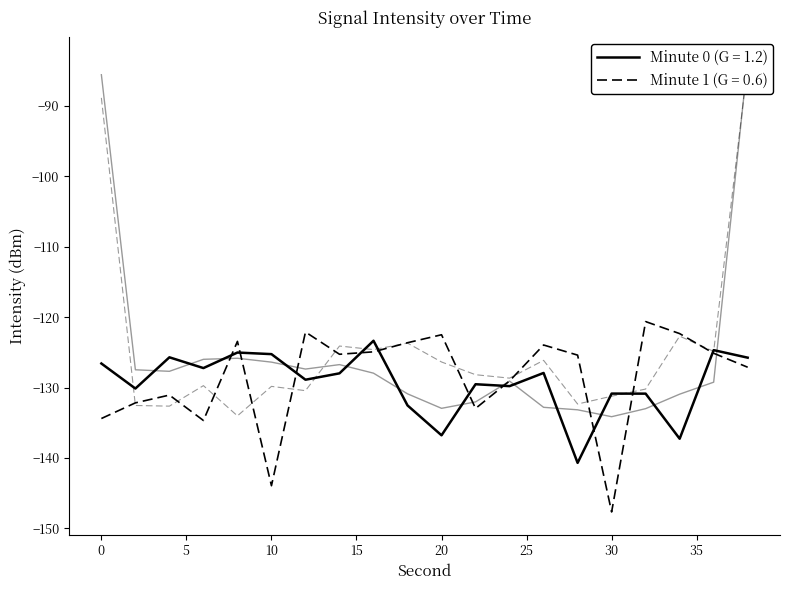

Is the value of Minute 0 at 2 greater than the value of Minute 1 at 12?

No